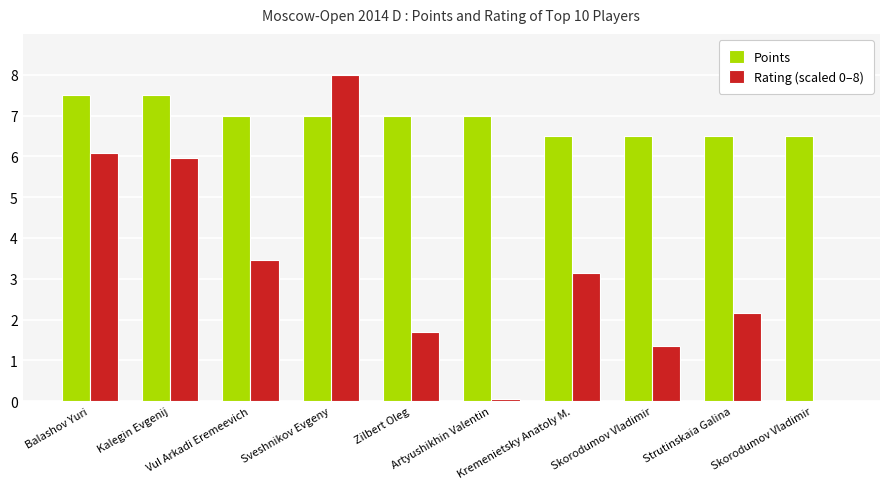

Where is Points nearest to the value 7?

Vul Arkadi Eremeevich